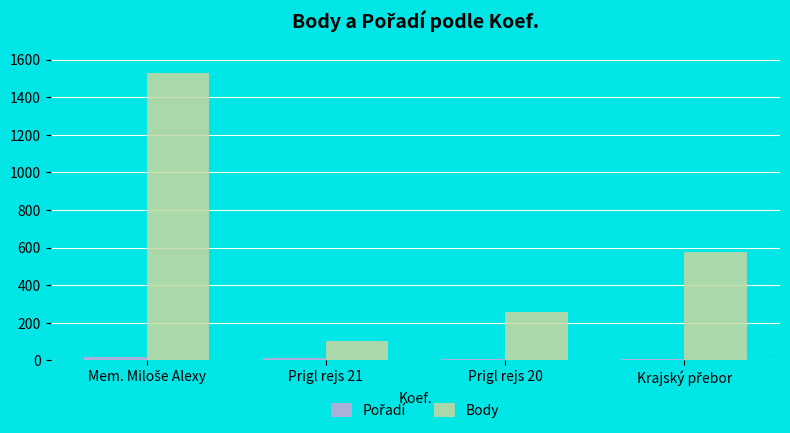

What is the minimum value for Body?

101